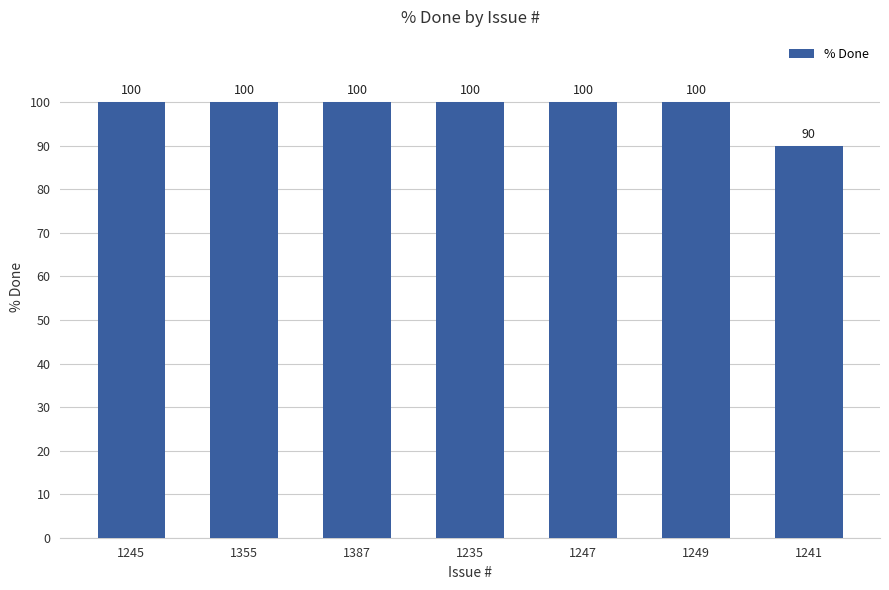

What is the average value?

99